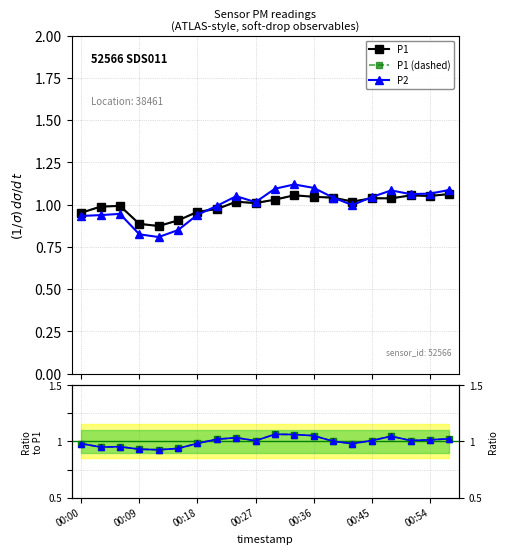

The P2/P1 series shows 1.0 at 16. True or false?

True